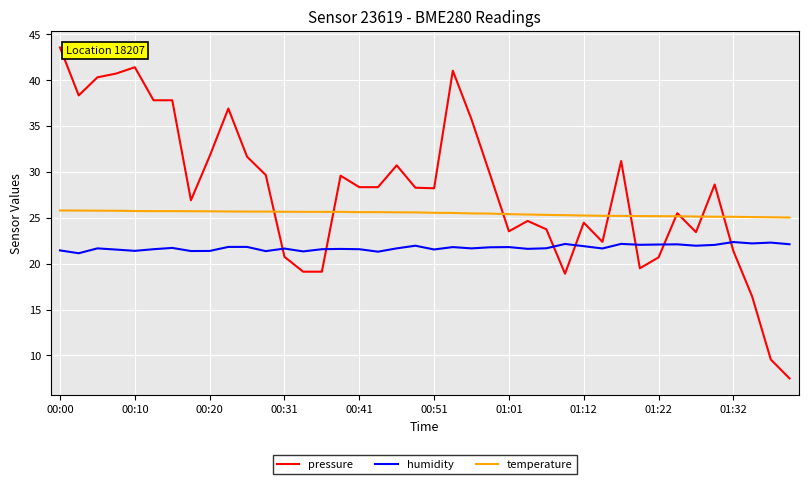

Which series has the largest range (max minus min)?

pressure